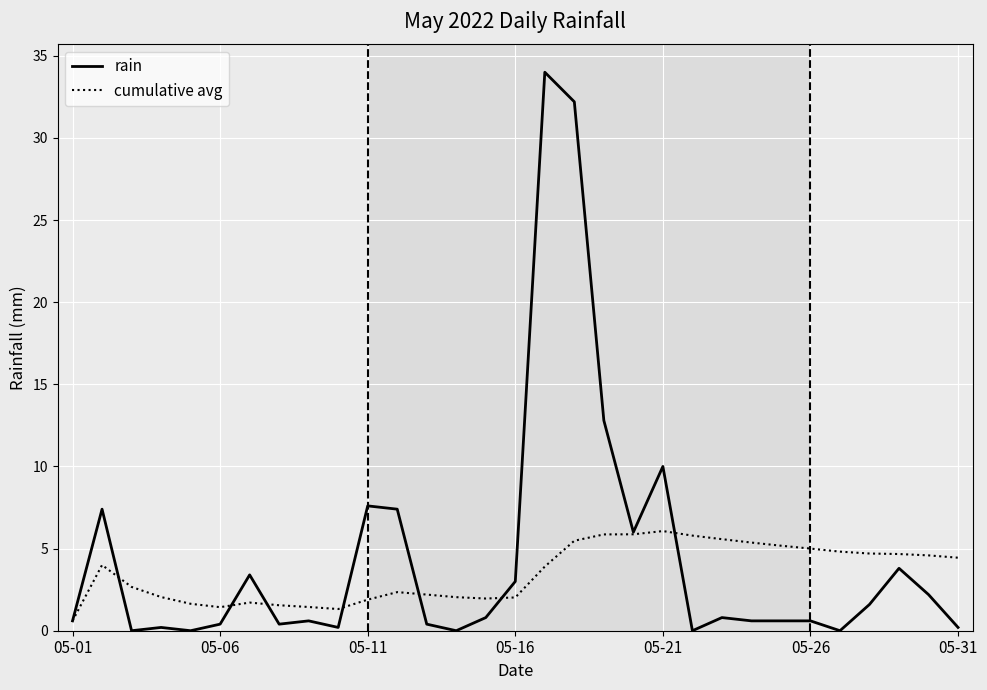

What are all the series names shown in the legend?

rain, cumulative avg